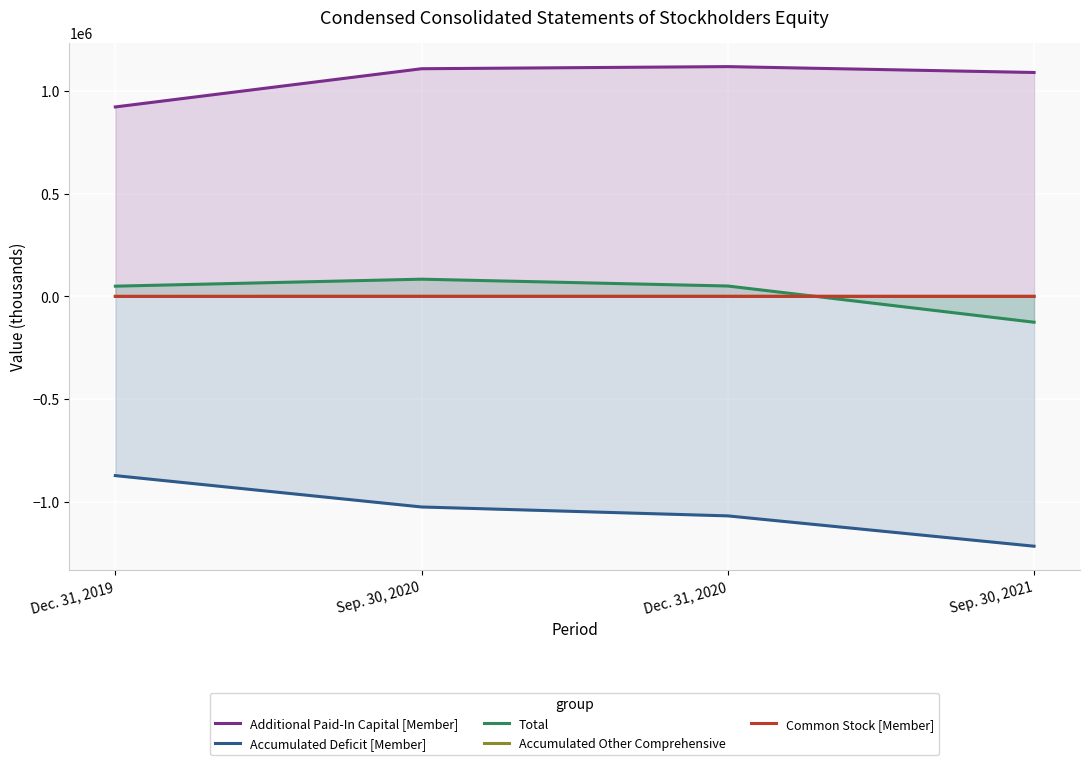

Does the chart display data point markers on the line(s)?

No